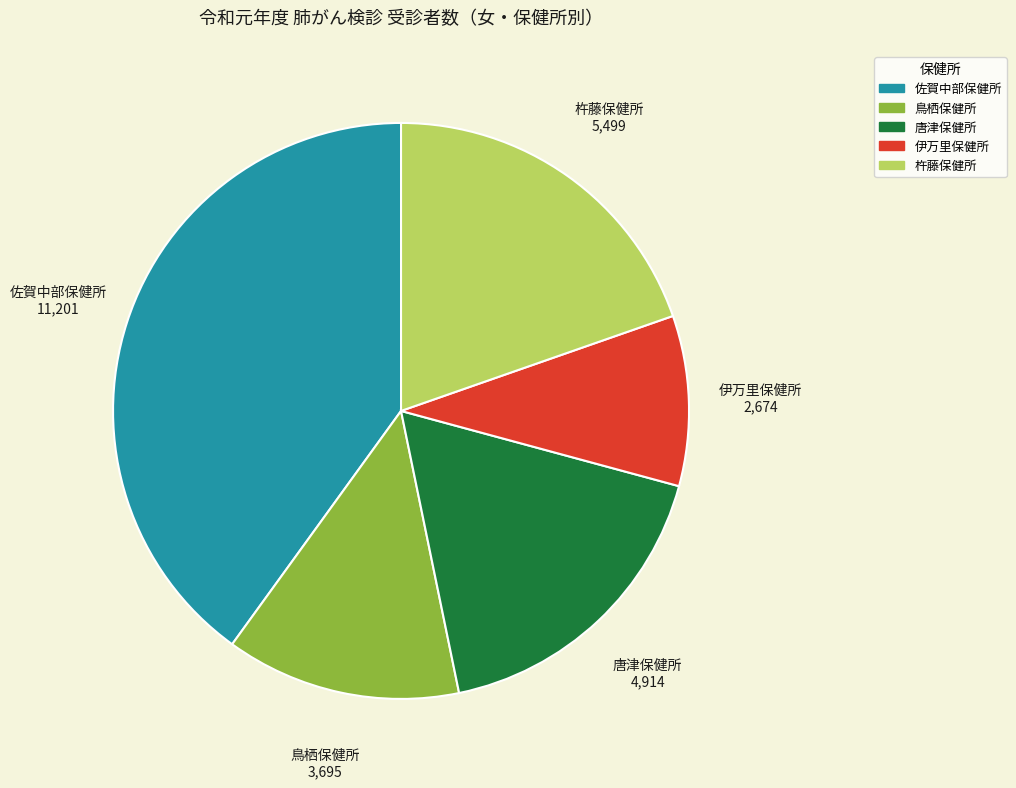

Rank the categories by value from highest to lowest.

佐賀中部保健所, 杵藤保健所, 唐津保健所, 鳥栖保健所, 伊万里保健所